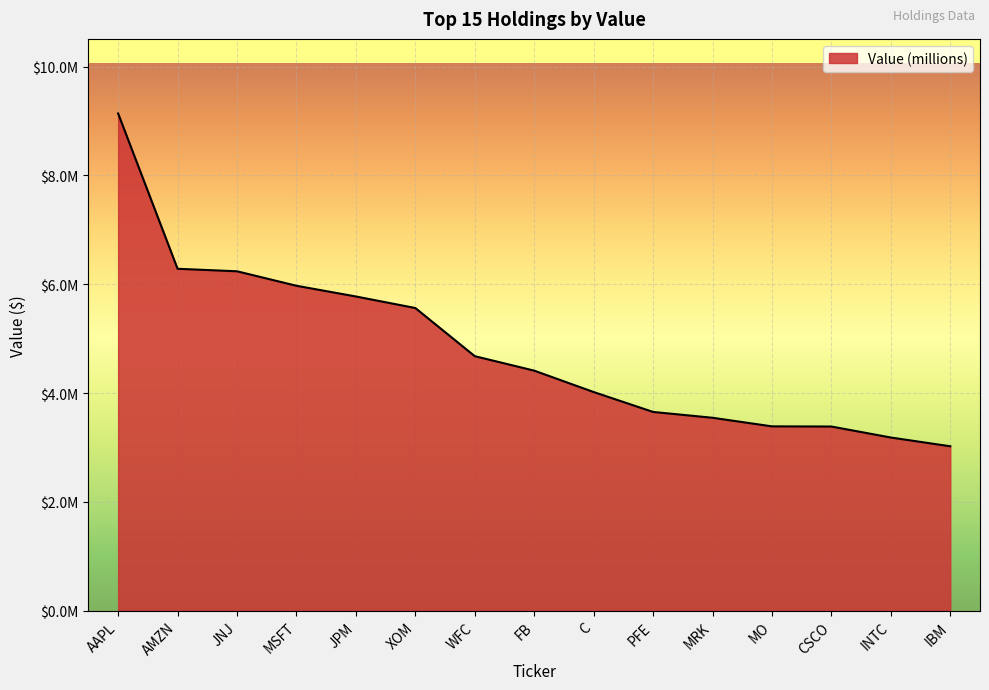

What is the label of the 11th point from the right?

JPM